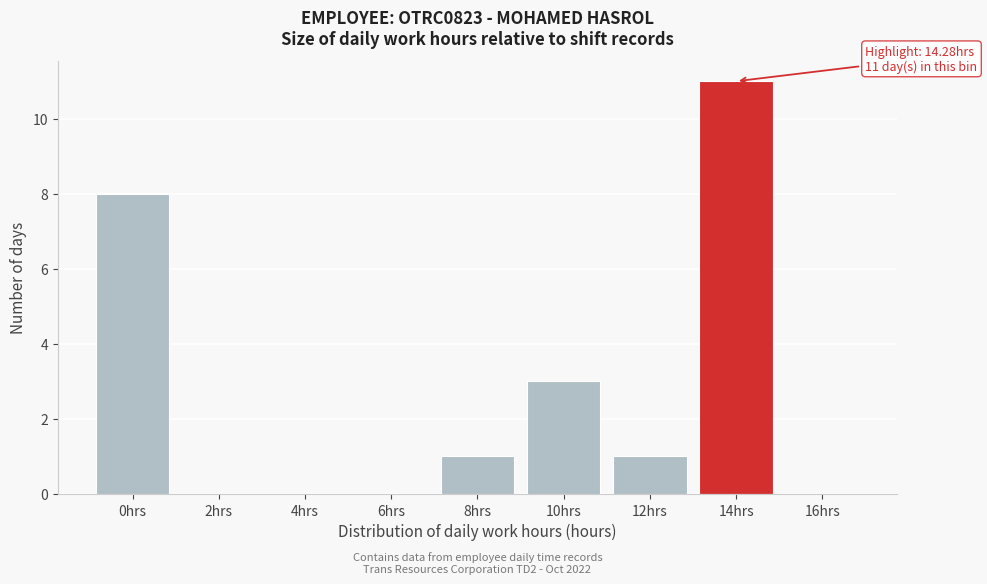

Reading right to left, extract all data points from this chart.

16hrs=0	14hrs=11	12hrs=1	10hrs=3	8hrs=1	6hrs=0	4hrs=0	2hrs=0	0hrs=8